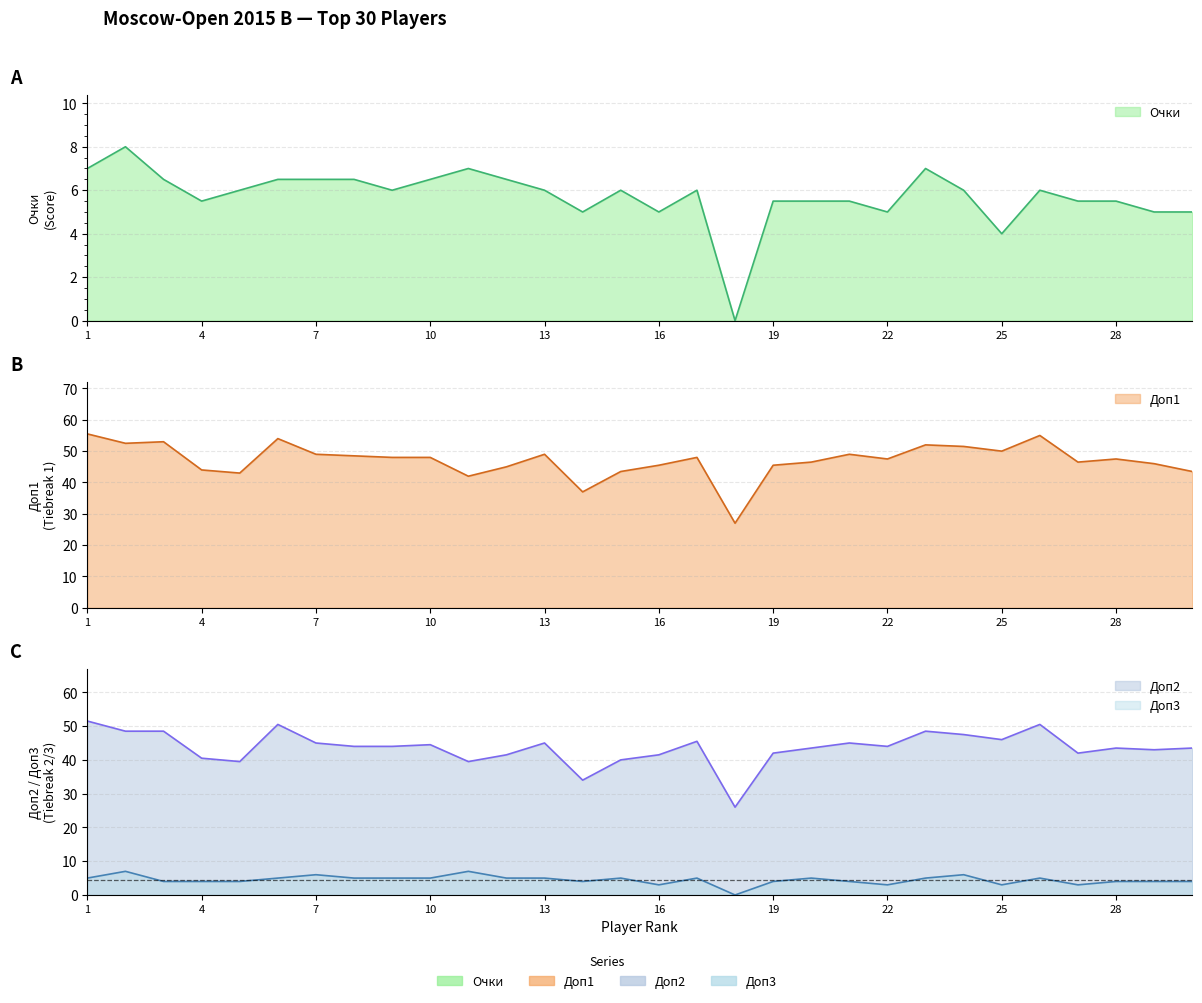

What is the difference between the maximum and minimum values in the Доп2 series?

25.5